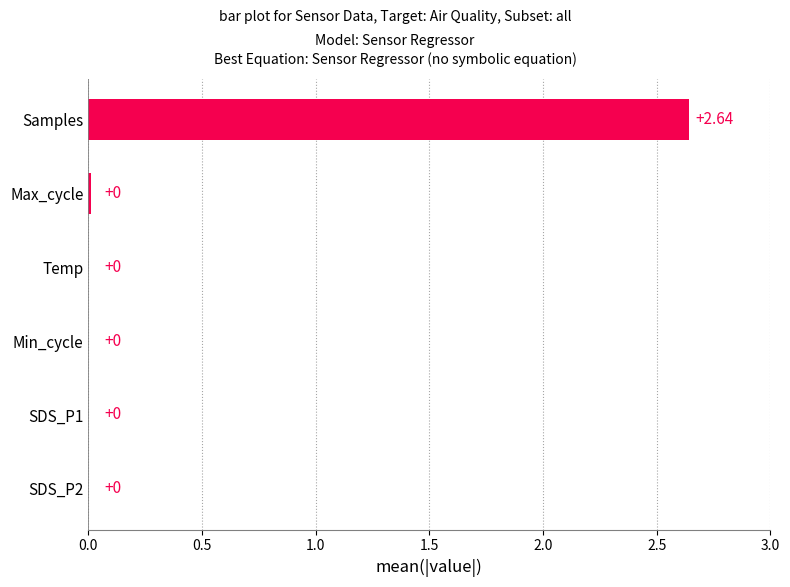

At which label is the value closest to 1?

Max_cycle